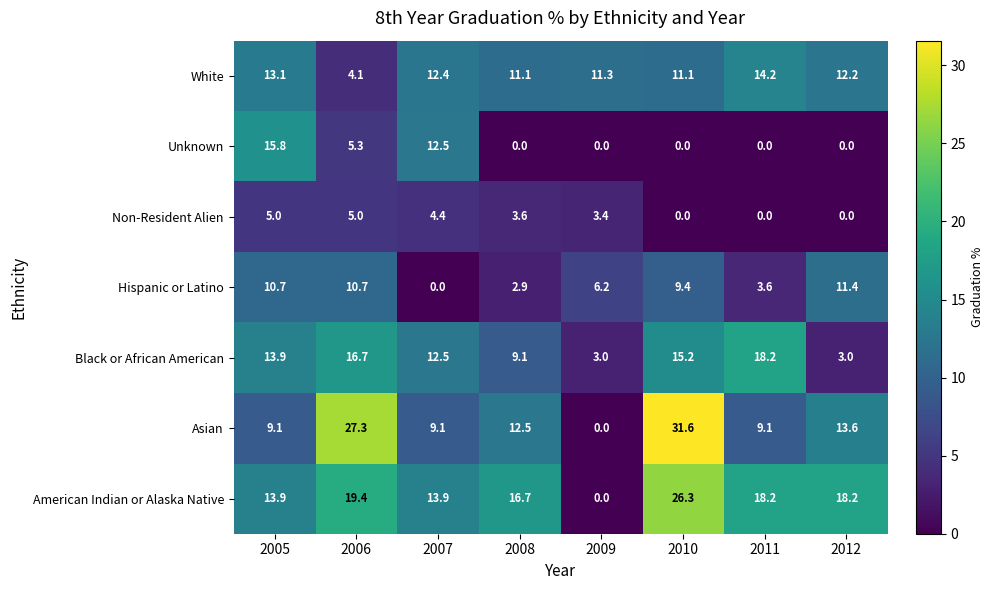

The Unknown series shows -5.3 at 2009. True or false?

False